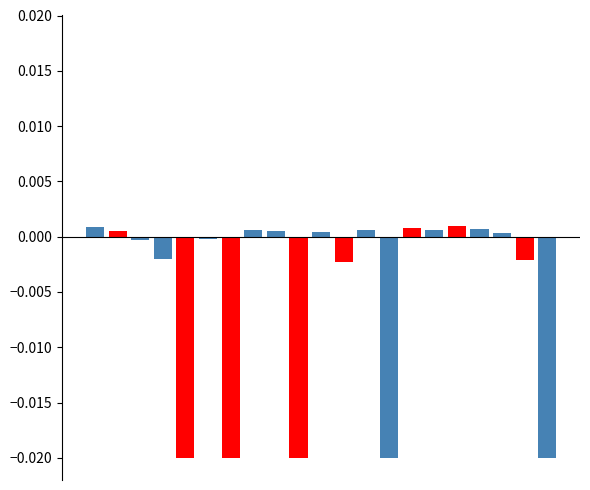

How many bars are there in each group?

2